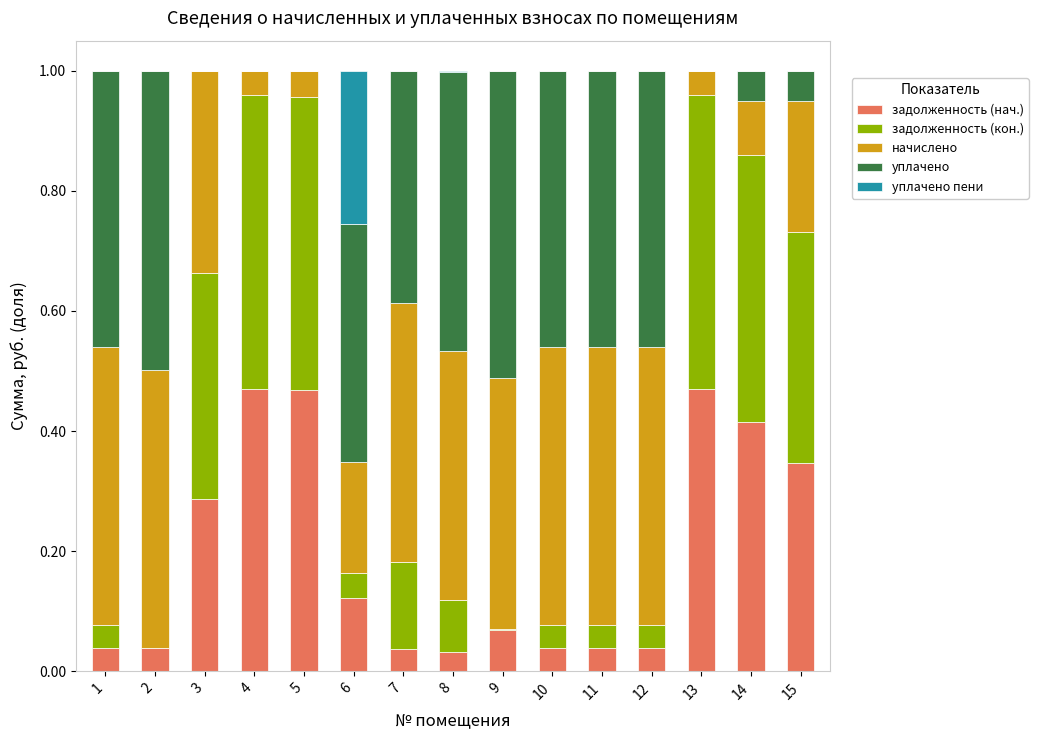

What is the total value across all series at 3?

1.0